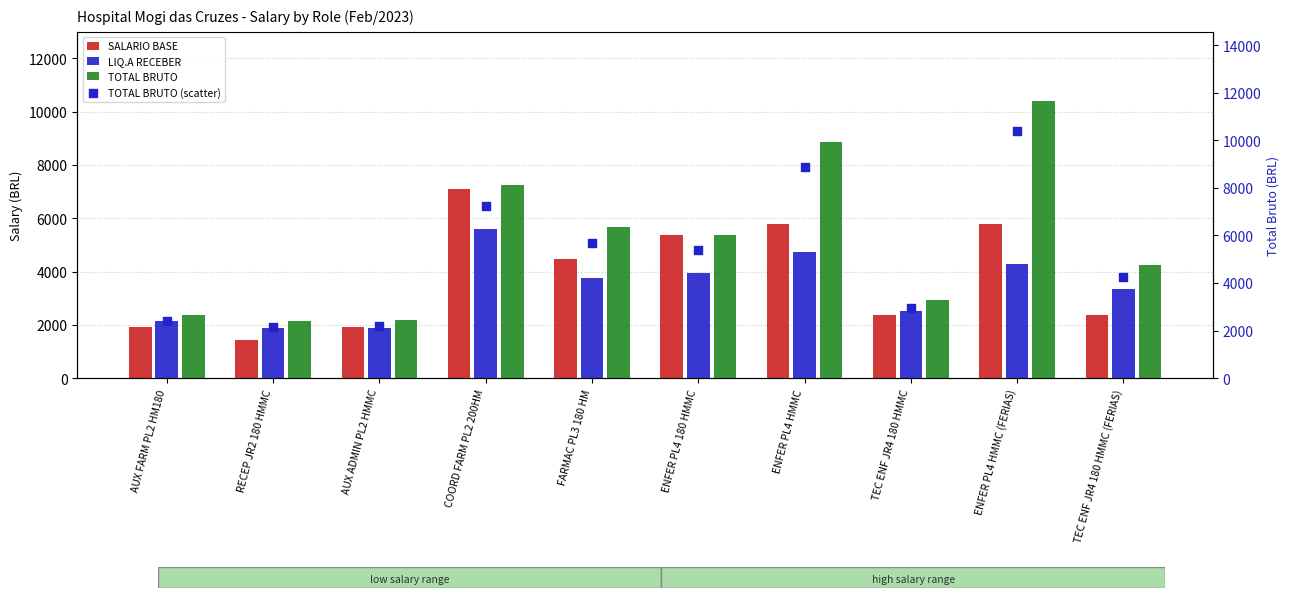

Which series reaches the minimum Y coordinate?

SALARIO BASE